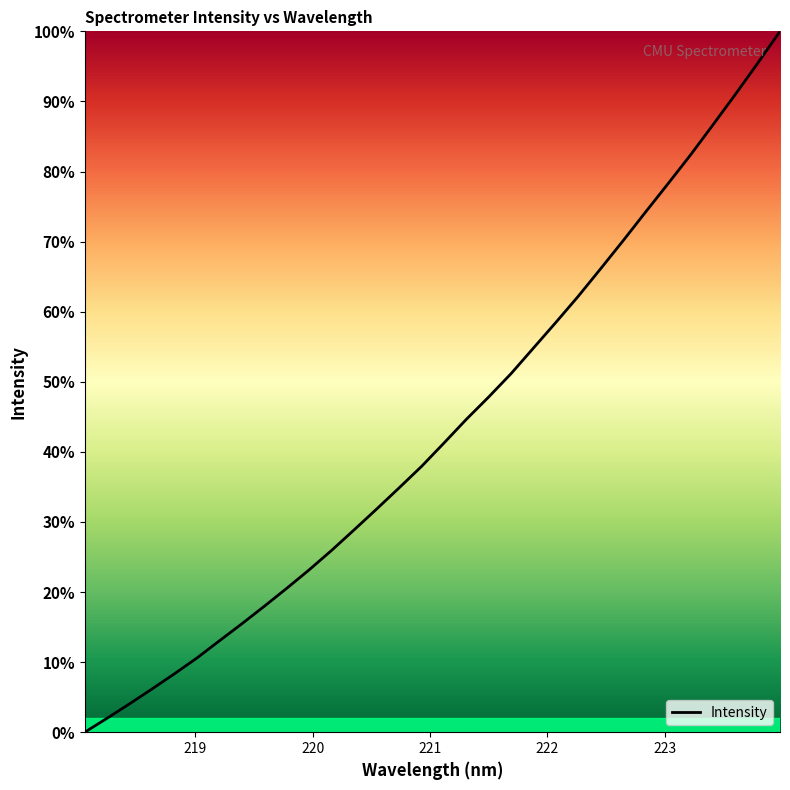

What is the maximum value shown in the chart?

100.0